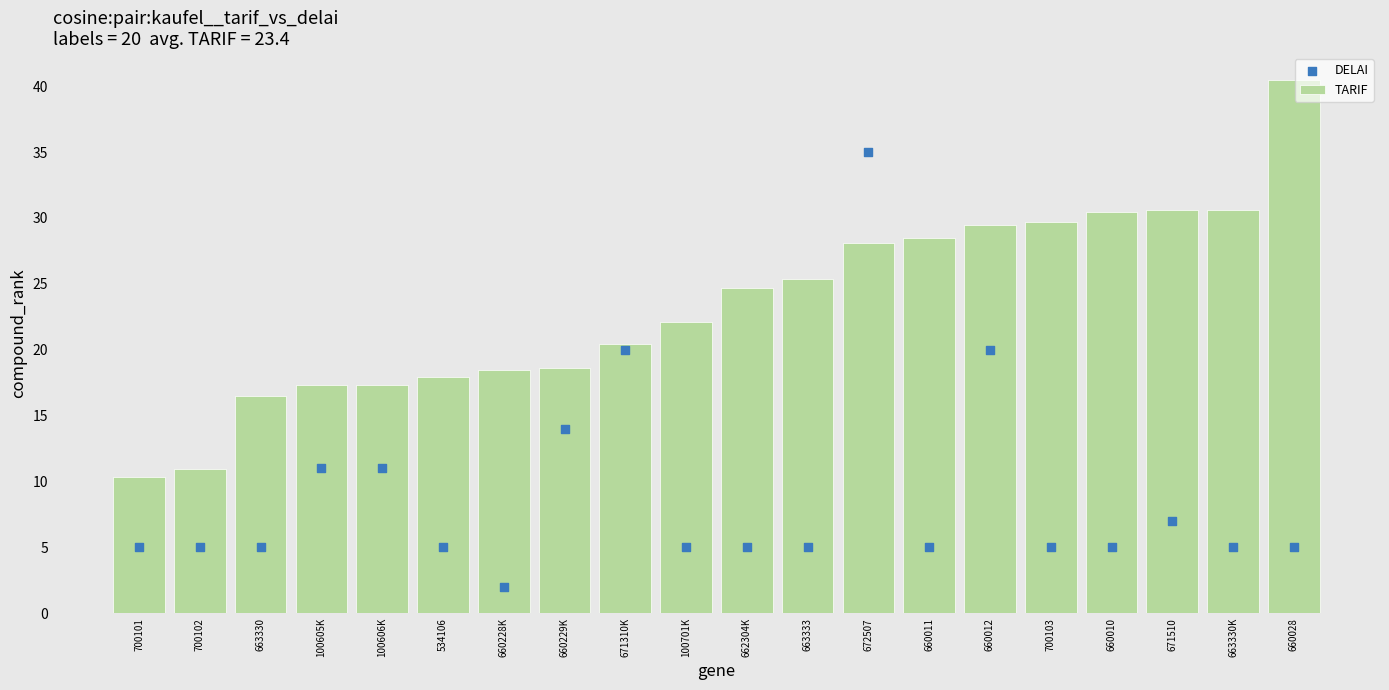

Which series has the largest total across all categories?

TARIF